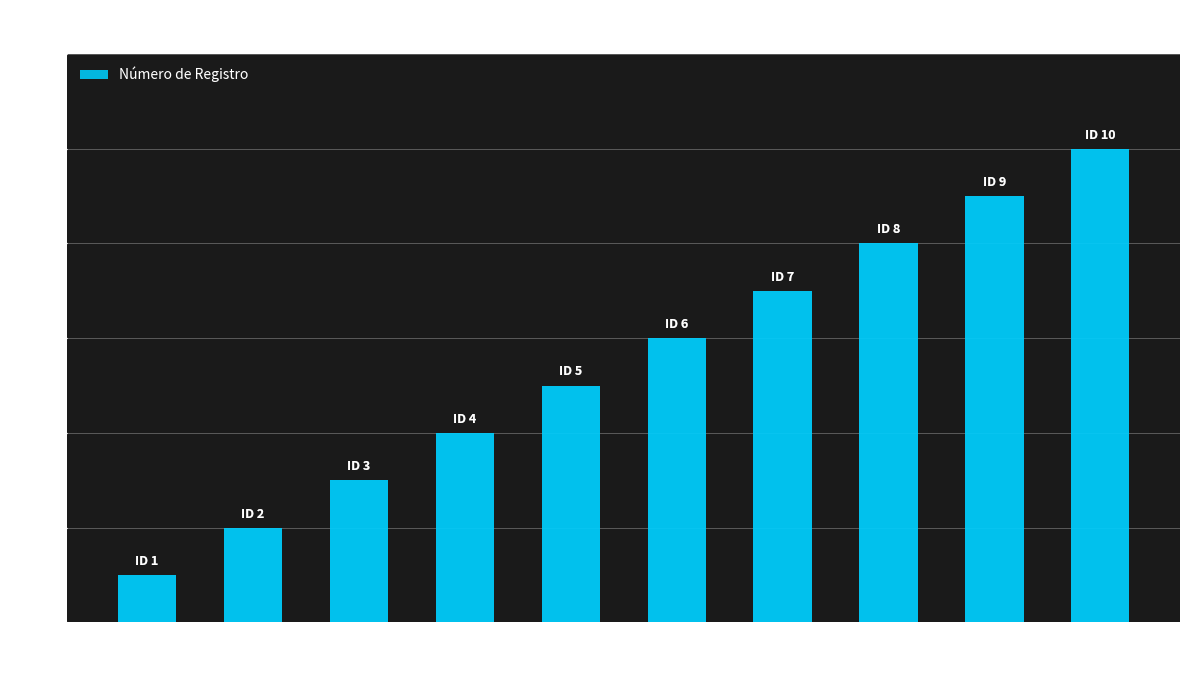

What is the ratio of the value at 8 to the value at 1?

8.0